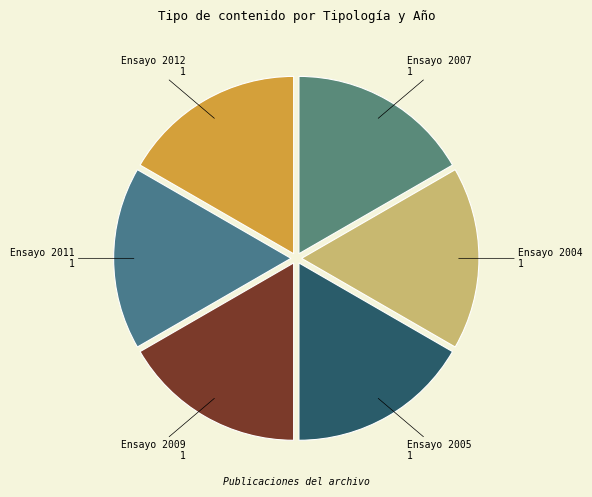

Count the number of slices in the pie.

6